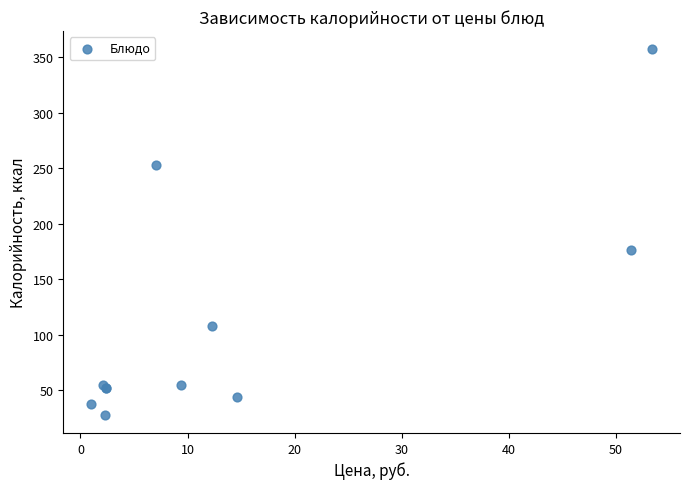

What Y value in the scatter plot is closest to 192?

176.0